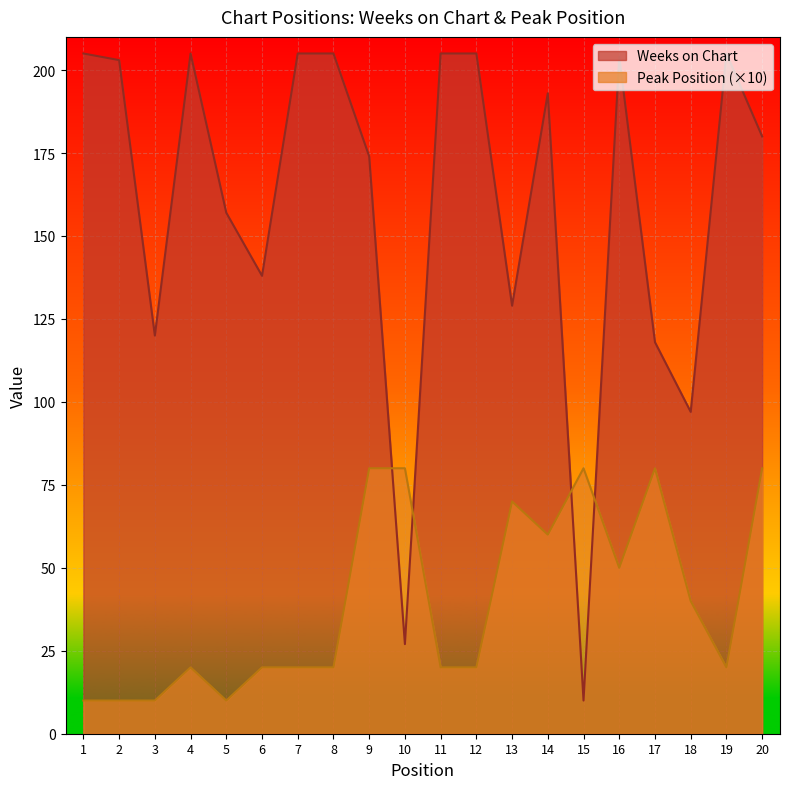

True or false: Weeks on Chart and Peak Position cross at least once.

True